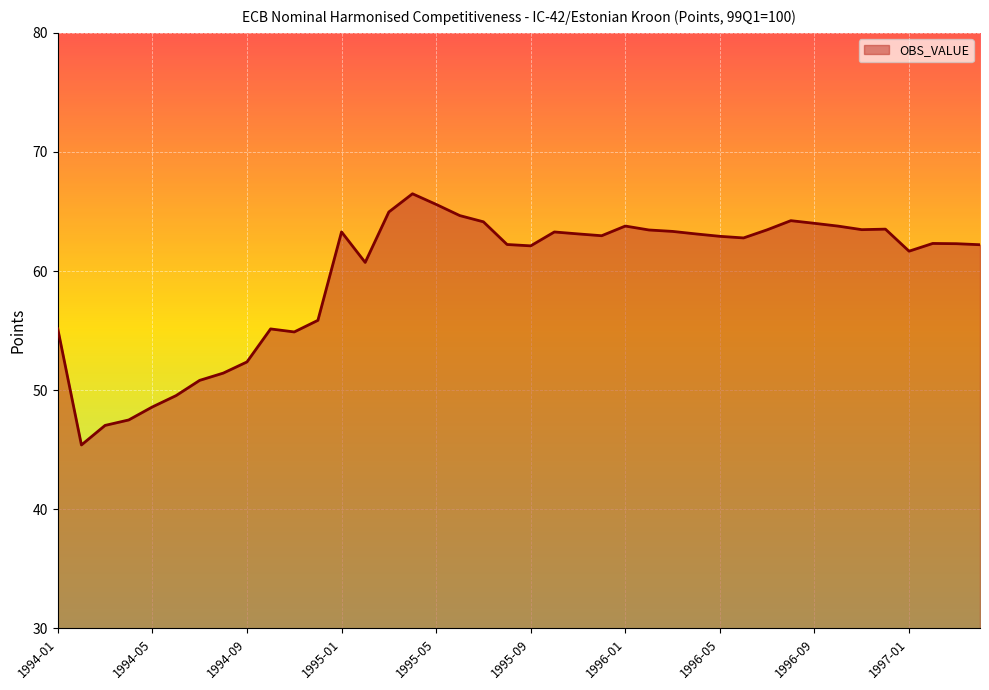

What is the sum of all values?

2387.8